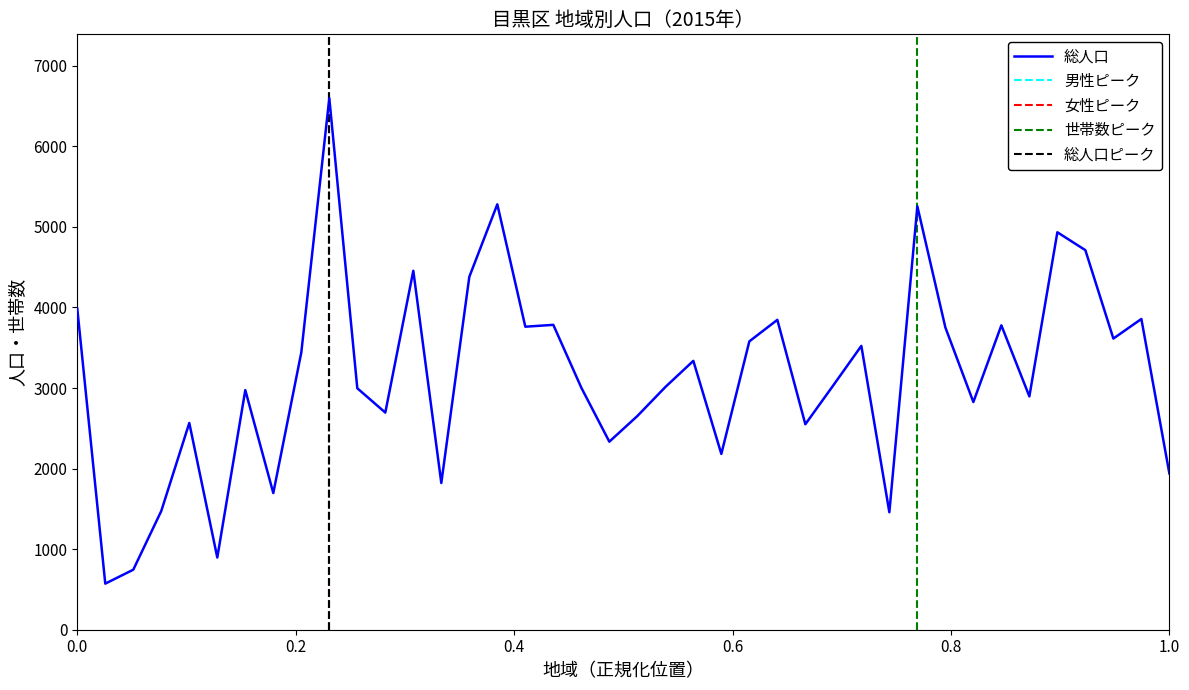

What is the minimum value for 総人口?

572